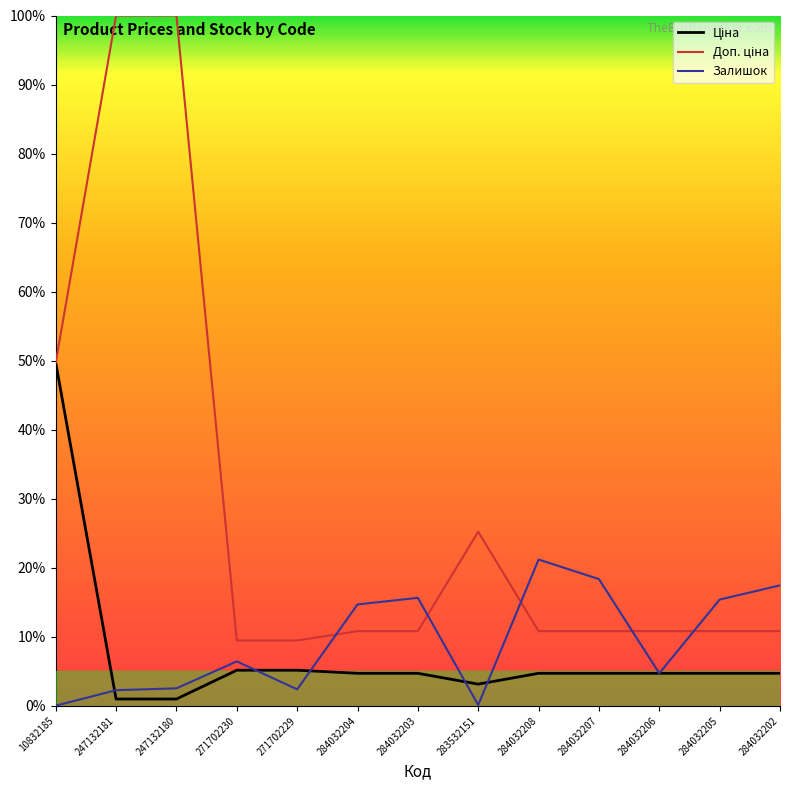

Where does the Залишок series first go above 6?

271702230